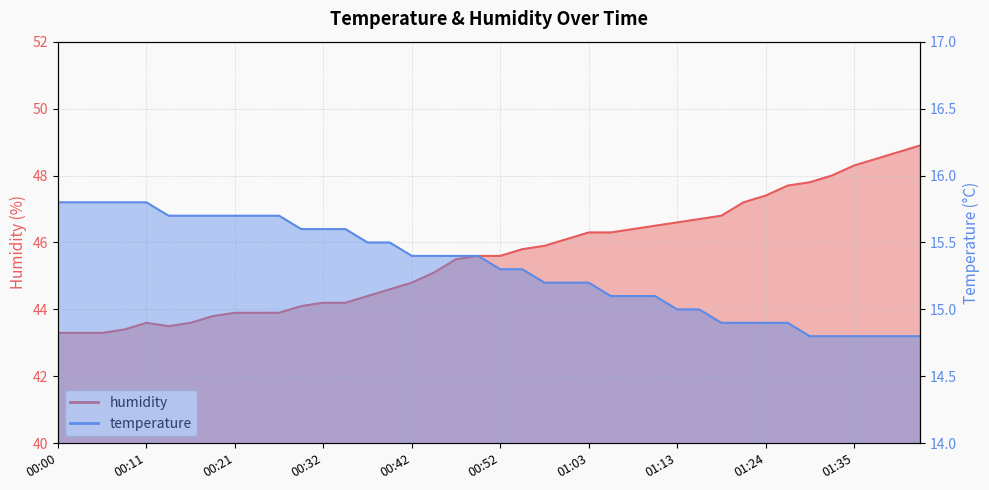

What position from the right is 00:29?

29